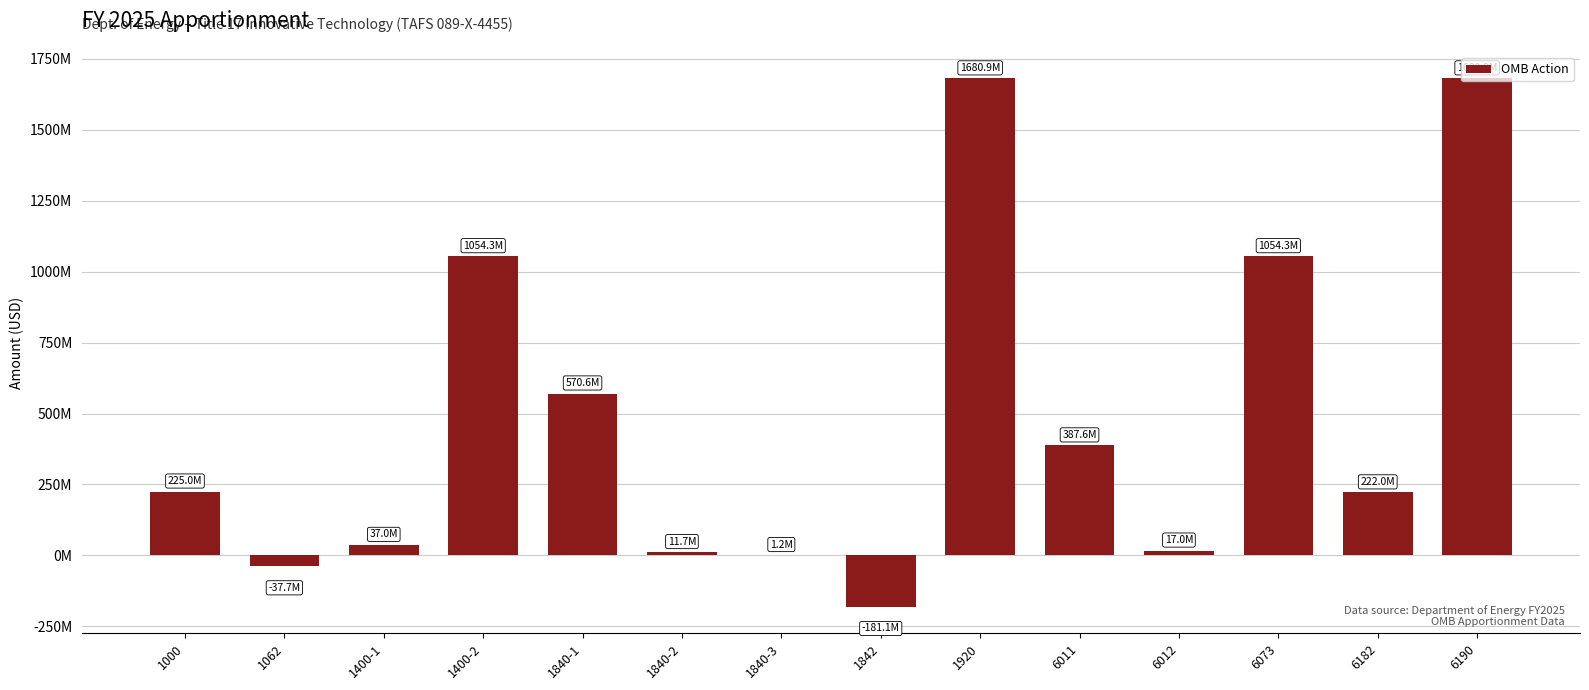

Are the bars horizontal?

No